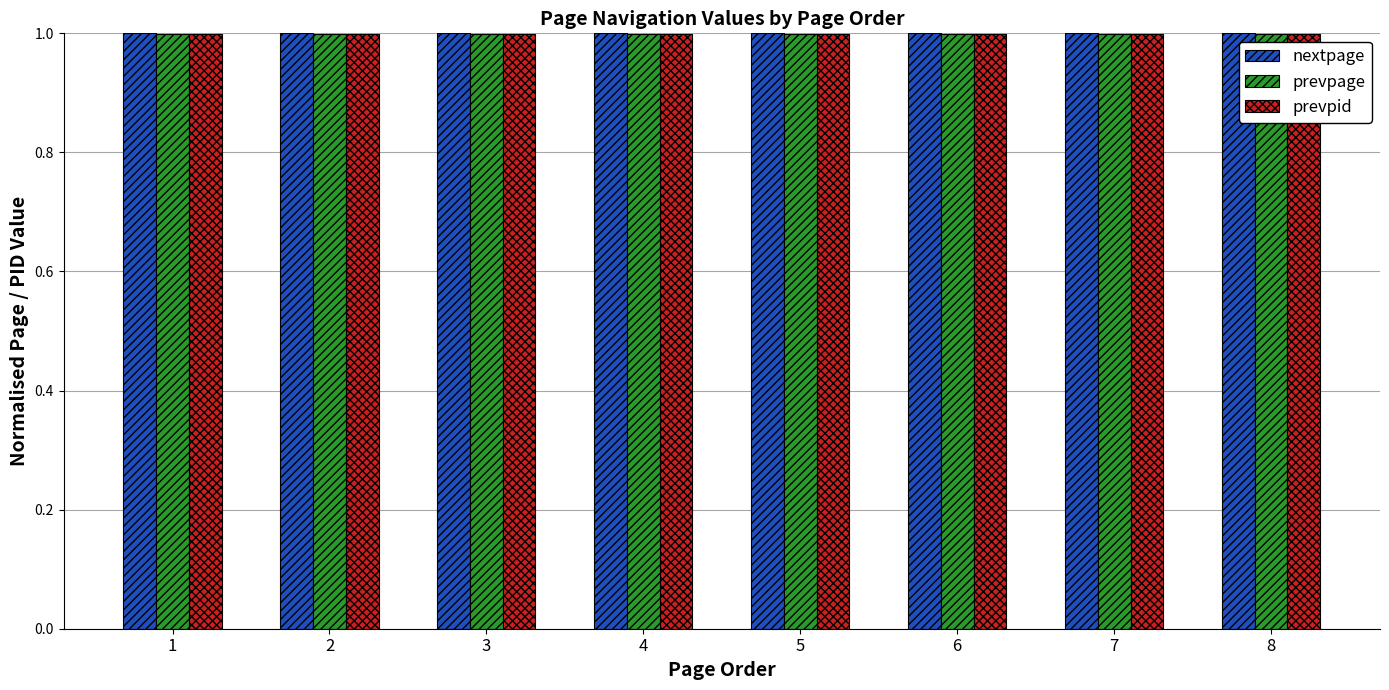

What is the sum of the prevpage values at 8 and 3?

2.0